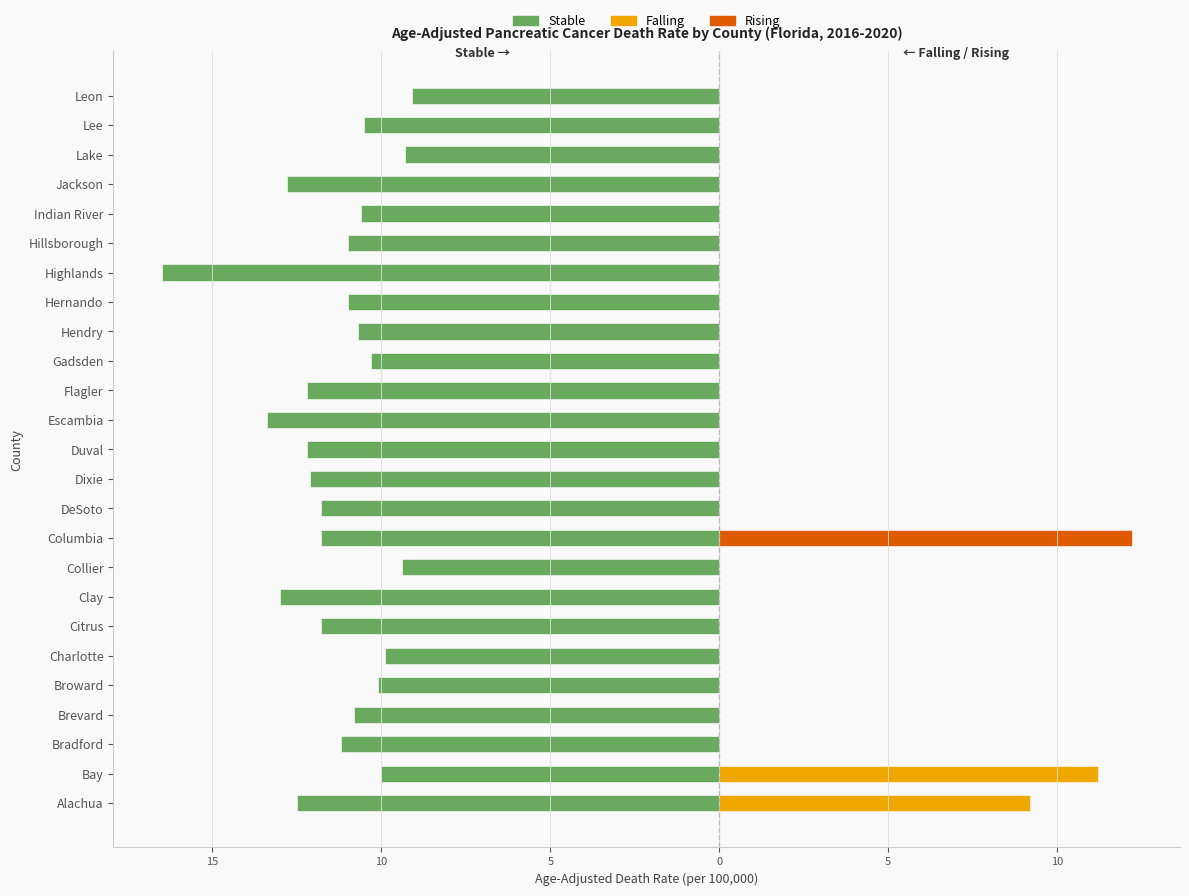

True or false: Stable has a value of -20.9 at Citrus.

False